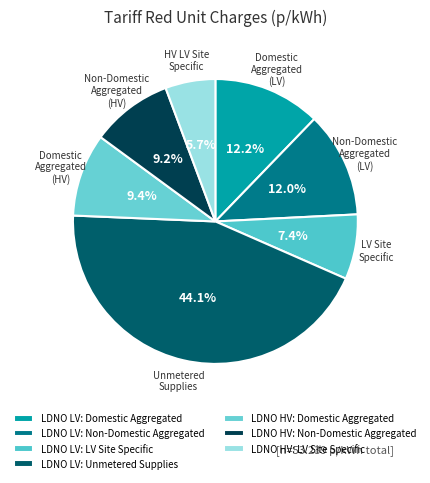

Which slice is the largest?

LDNO LV: Unmetered Supplies